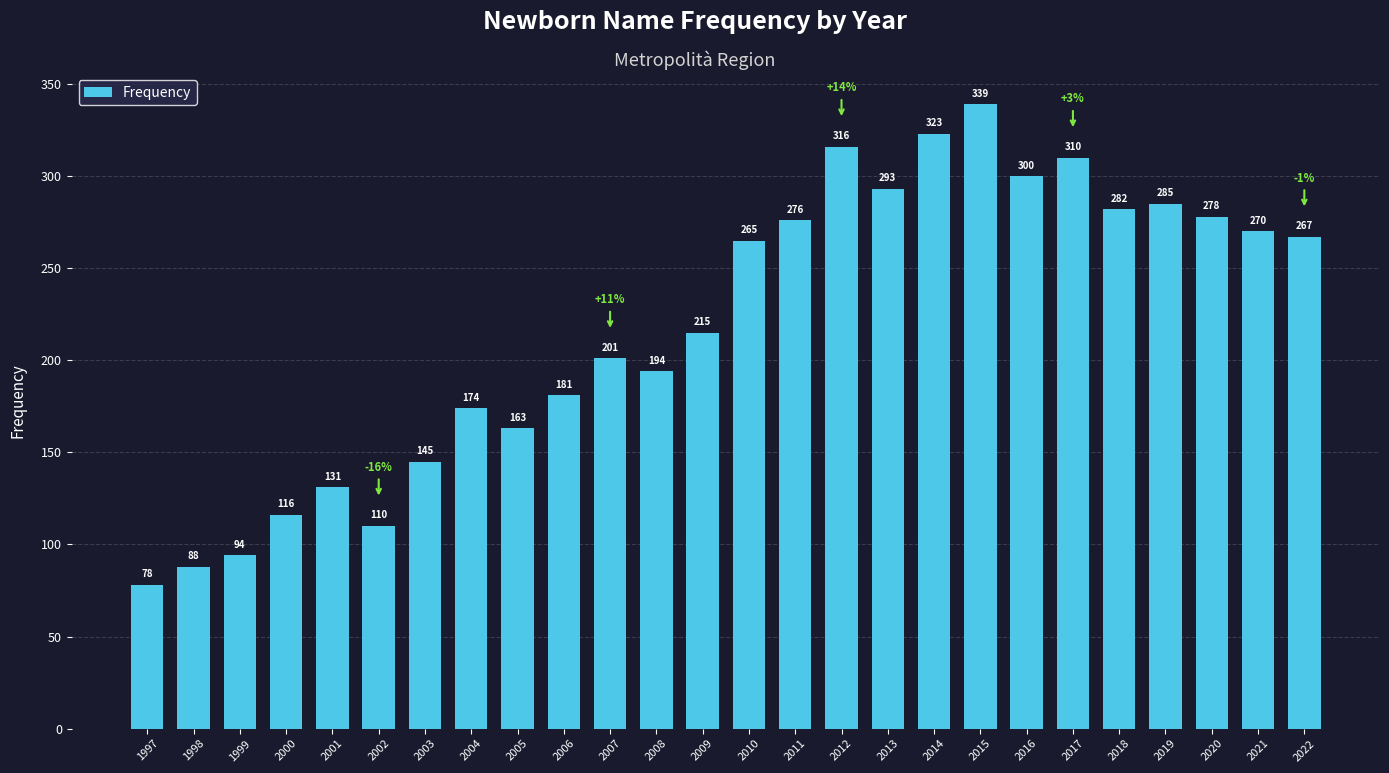

Between 1998 and 2022, which is larger?

2022